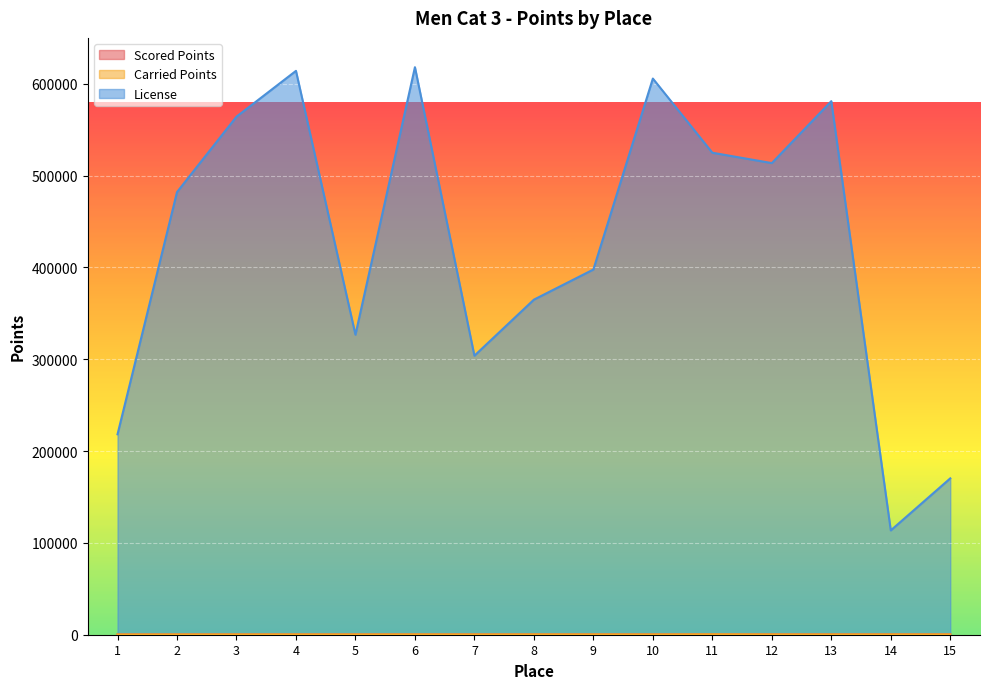

The License series shows 901237.2 at 6. True or false?

False